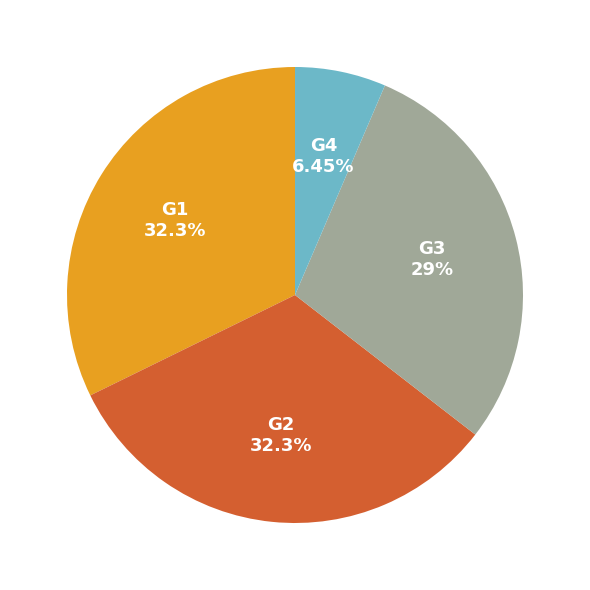

What is the total percentage of G2 and G3?

61.3%